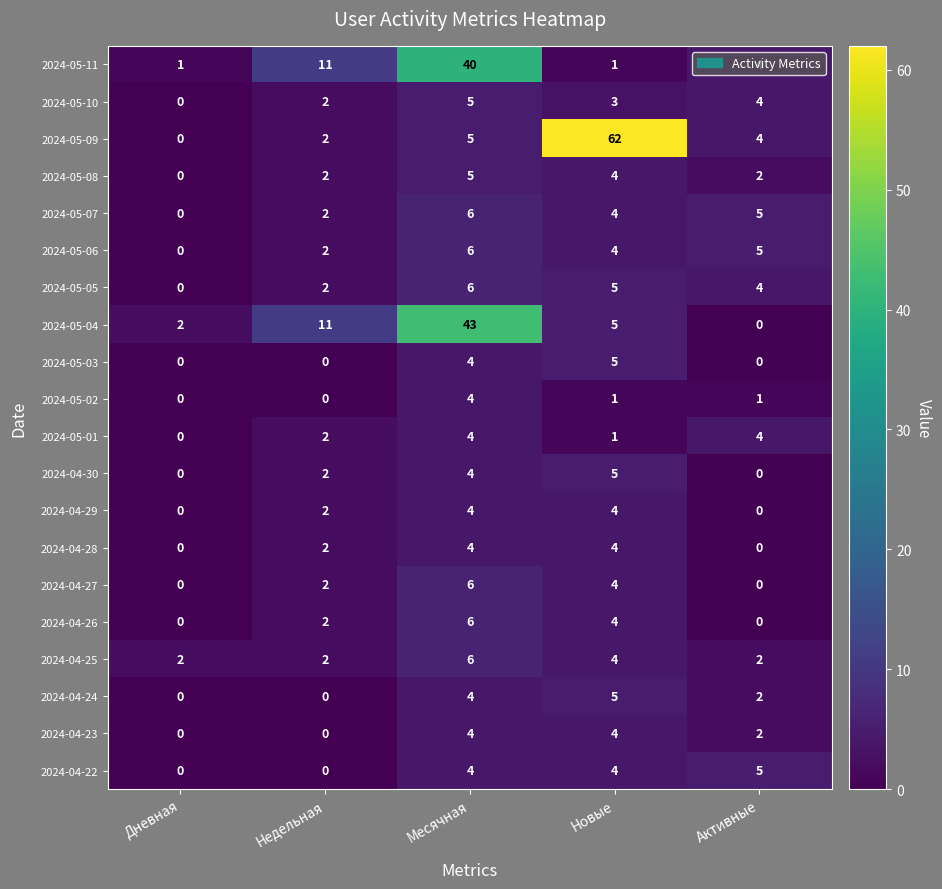

Count the 2024-04-27 values in the range 0 to 4.

4